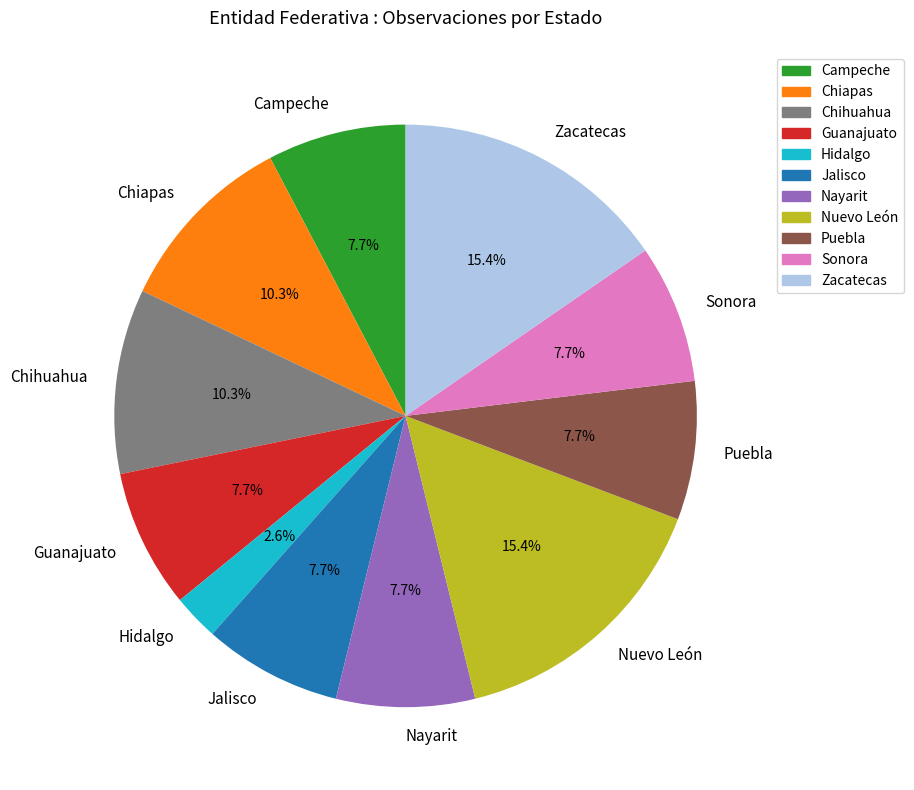

How many segments does this pie chart have?

11